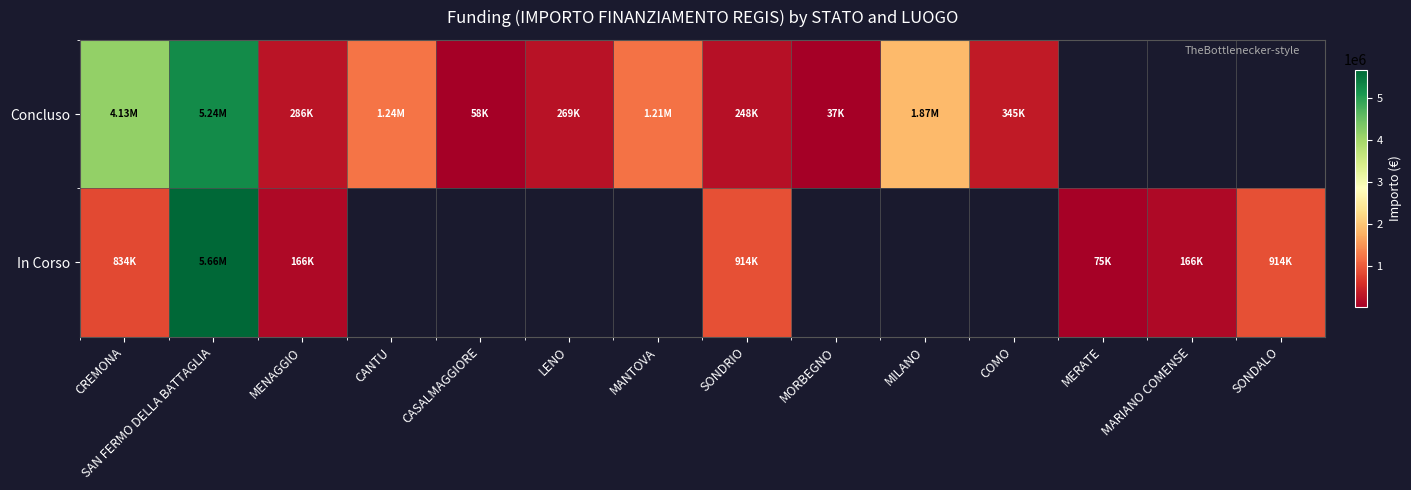

What value does the In Corso series have at SONDALO?

914000.0